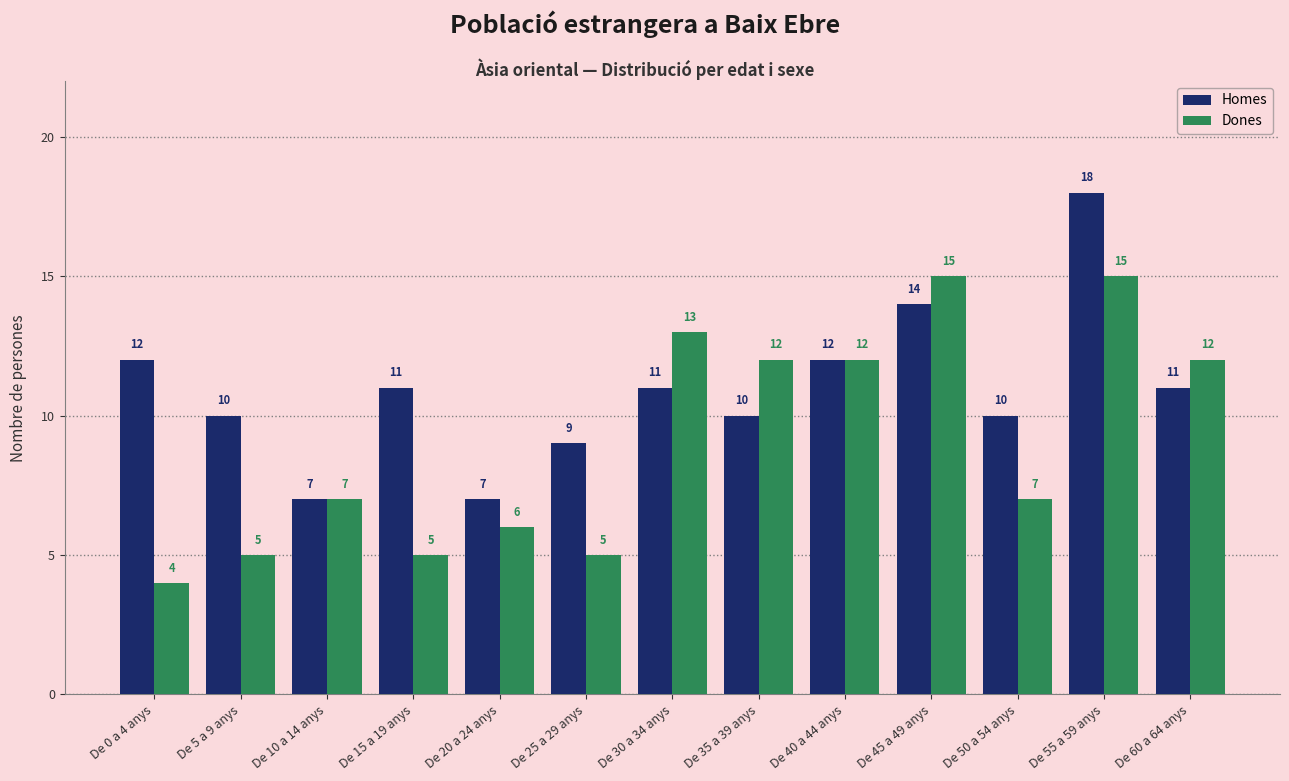

At De 50 a 54 anys, list the series in order from smallest to largest.

Dones, Homes